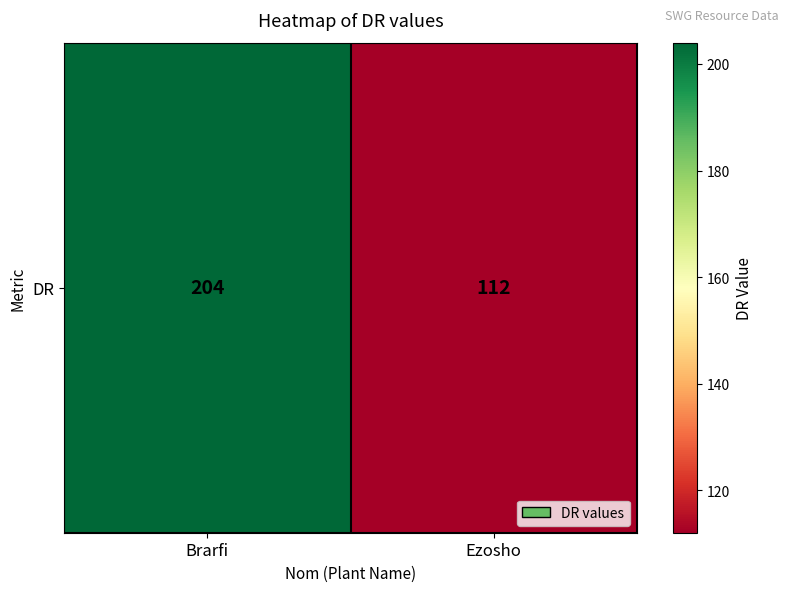

Which label corresponds to the largest value in the chart?

Brarfi